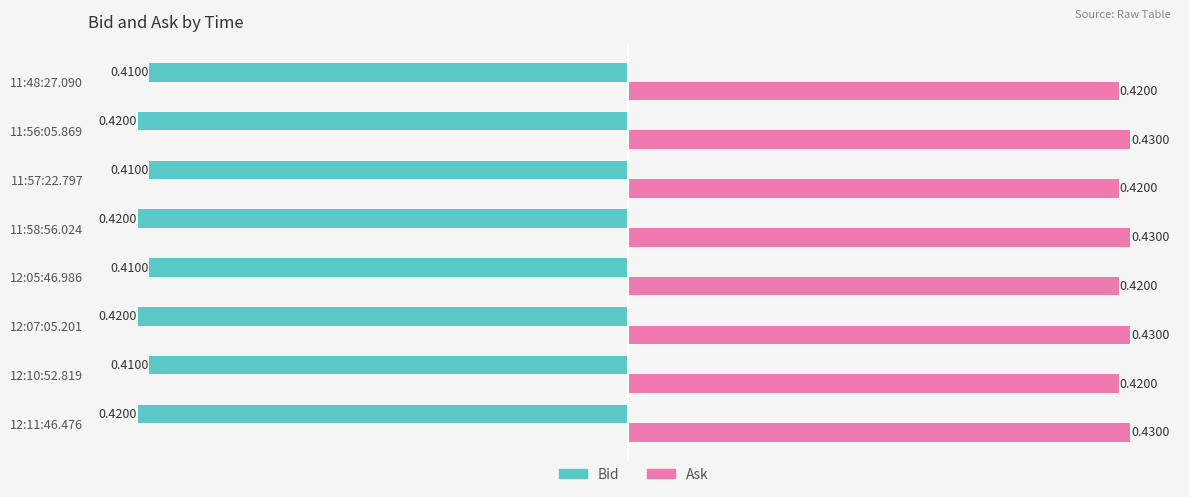

Rank the series by their maximum value, from highest to lowest.

Ask, Bid